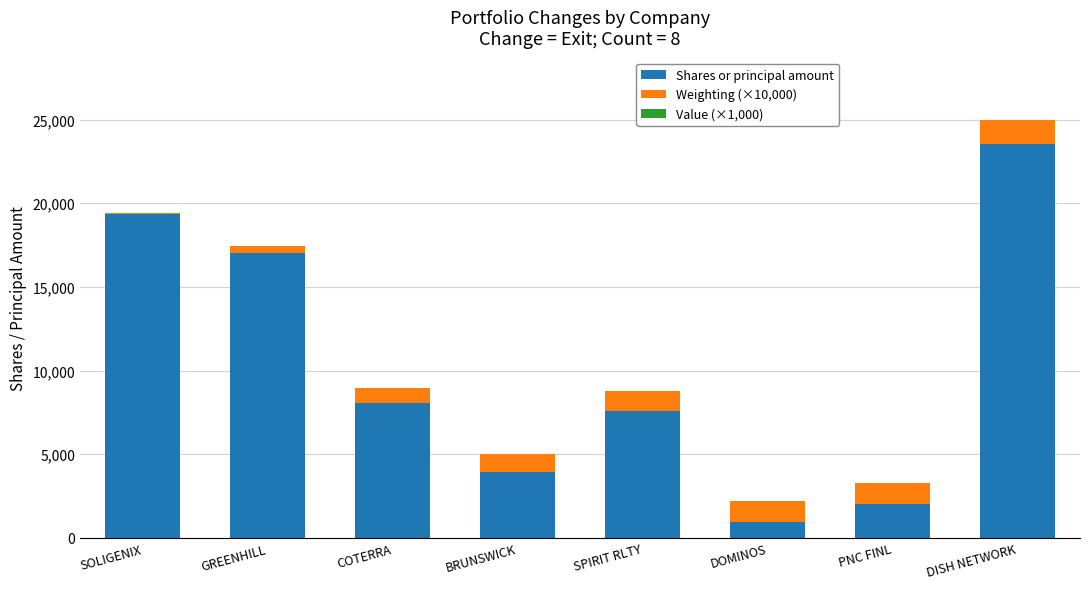

At which category is the sum across all series the highest?

DISH NETWORK